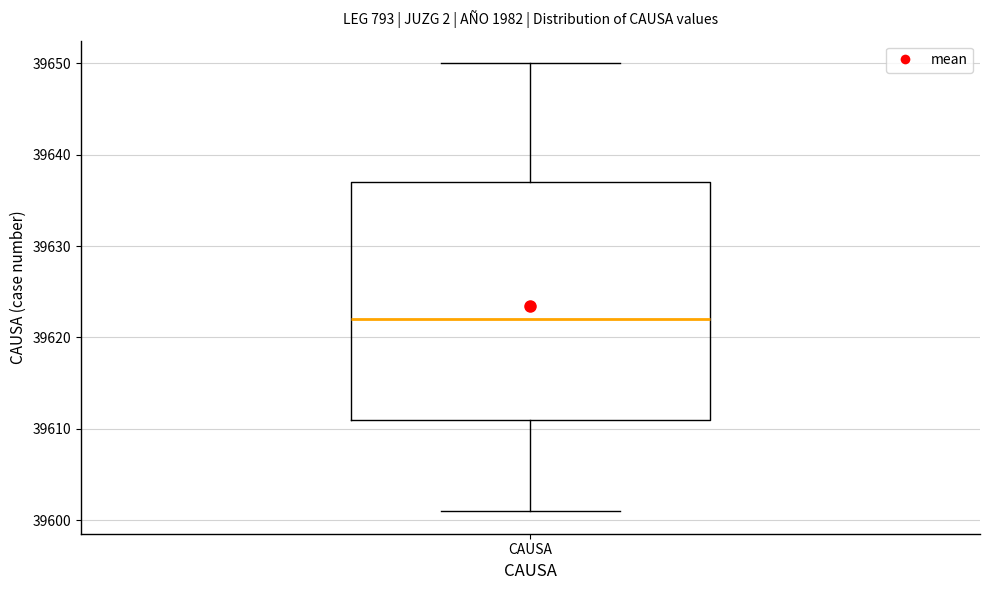

Read this box plot against the y-axis: the position of the median line, the range covered by the box, and the ends of both whiskers. The values are not printed on the chart, so give them approximately, as read against the axis.

median 39622, box 39611 to 39637, whiskers 39601 to 39650